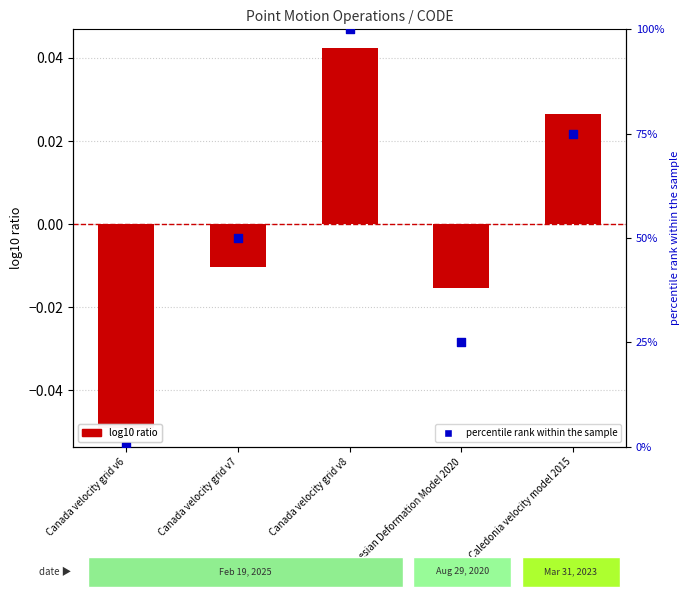

Which series has the widest spread of Y values?

percentile rank within the sample